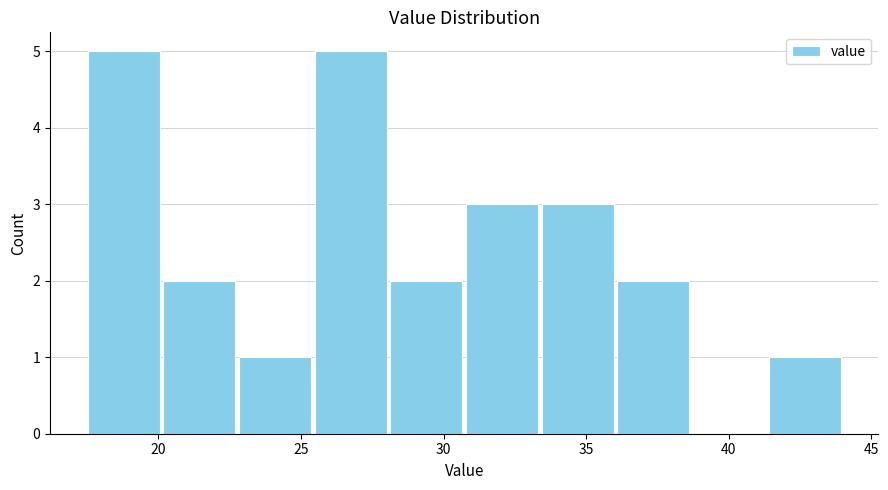

What is the height of the bar covering 30.5 to 33.5 on the x-axis? Neither the bar edges nor the heights are printed on the chart, so give them approximately, as read against the axes.

3